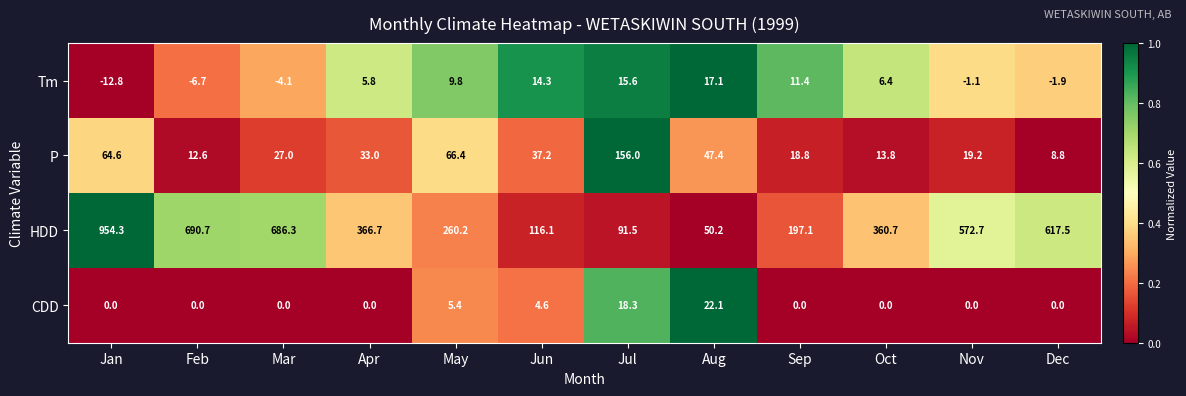

At Apr, list the series in order from smallest to largest.

CDD, Tm, P, HDD